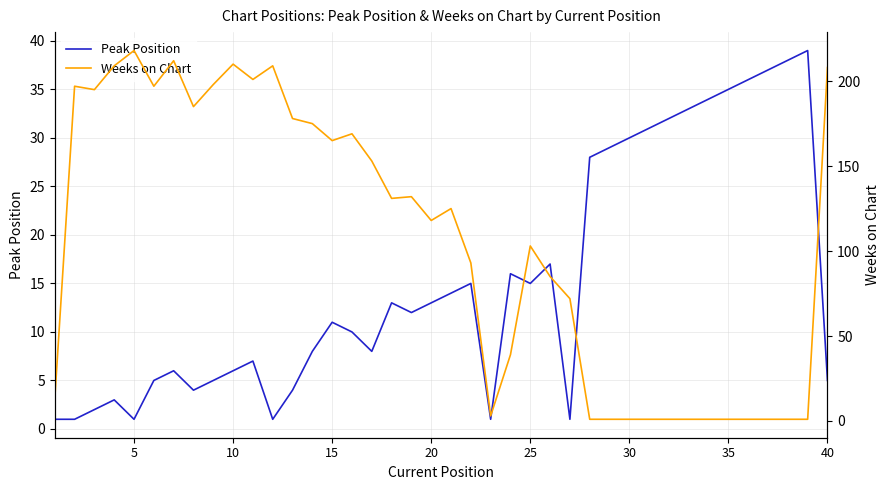

What are all the series names shown in the legend?

Peak Position, Weeks on Chart